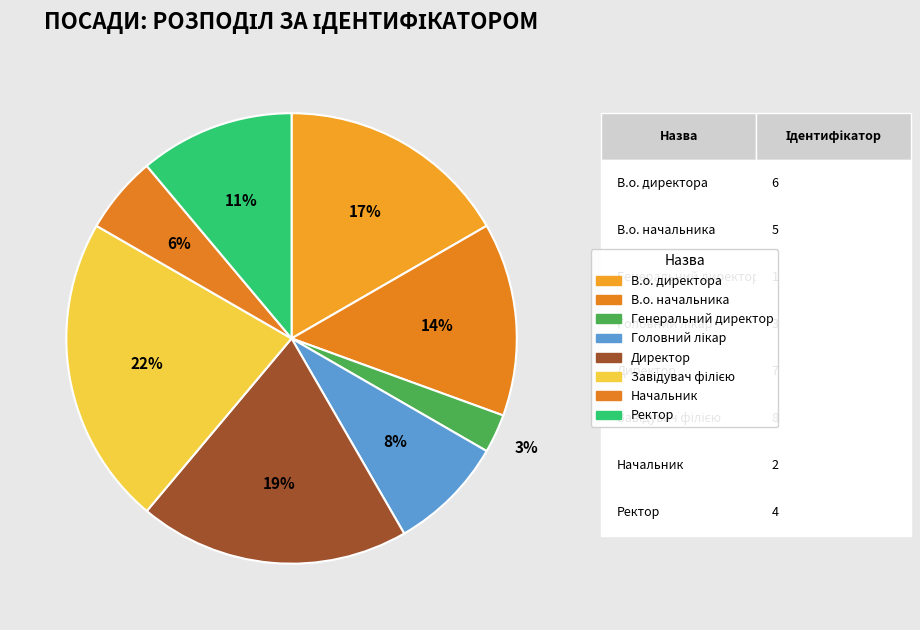

True or false: Начальник accounts for 1% of the total.

False